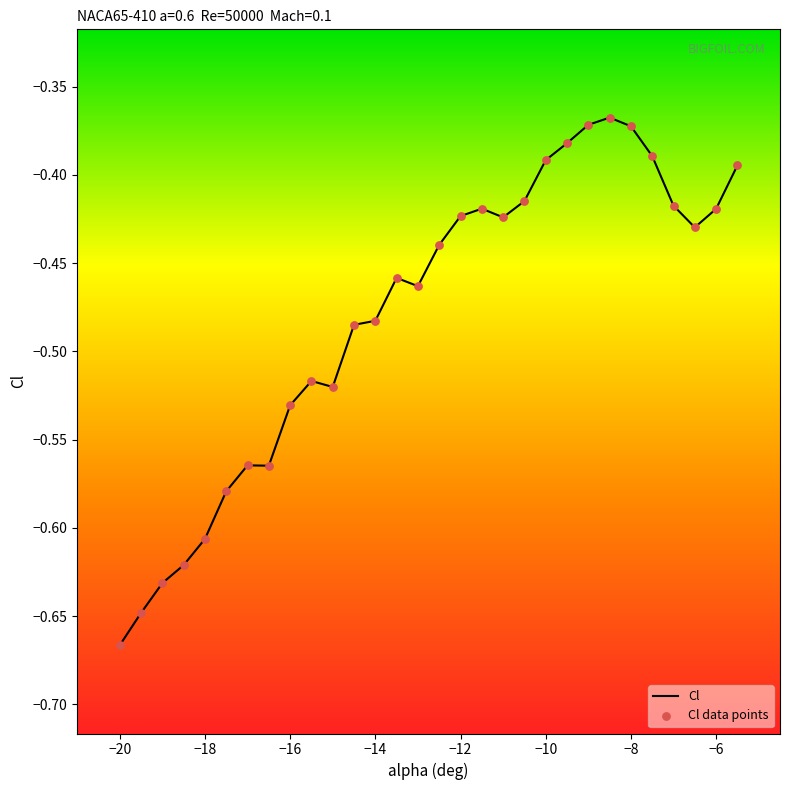

What is the difference between the maximum and minimum values?

0.3